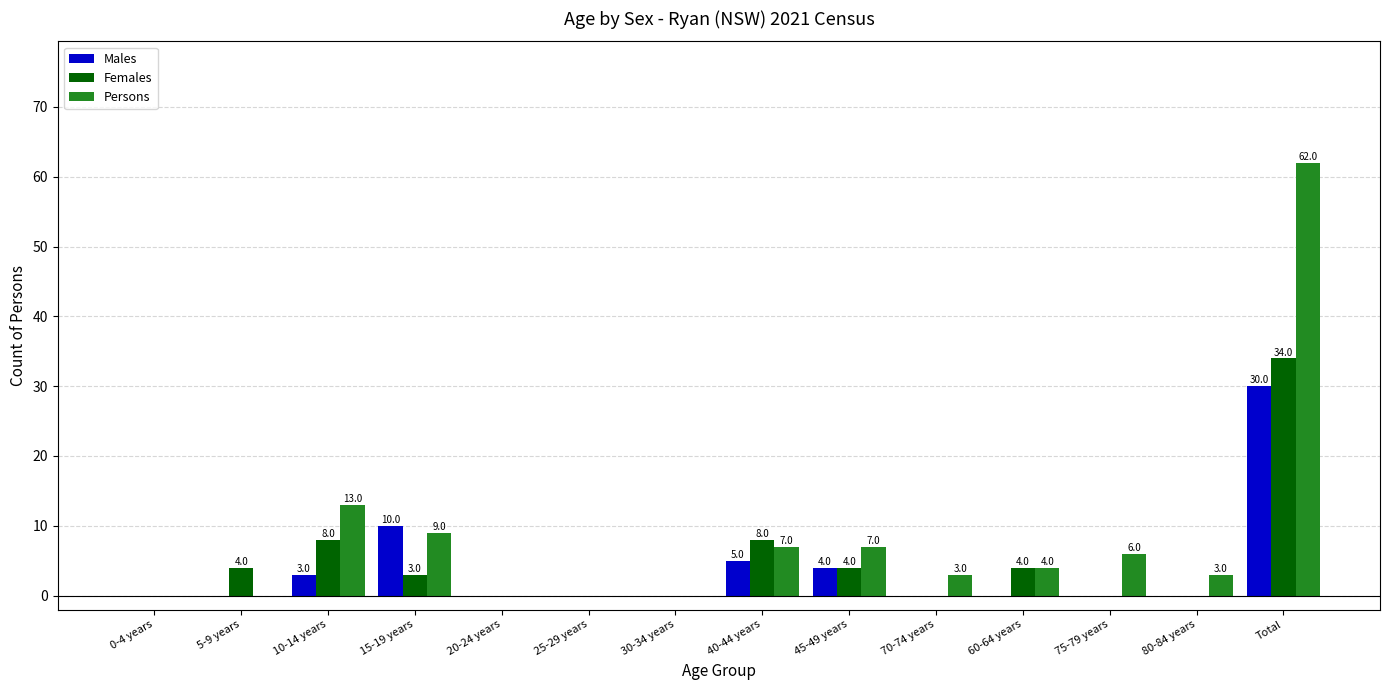

Where is Males nearest to the value 15?

15-19 years